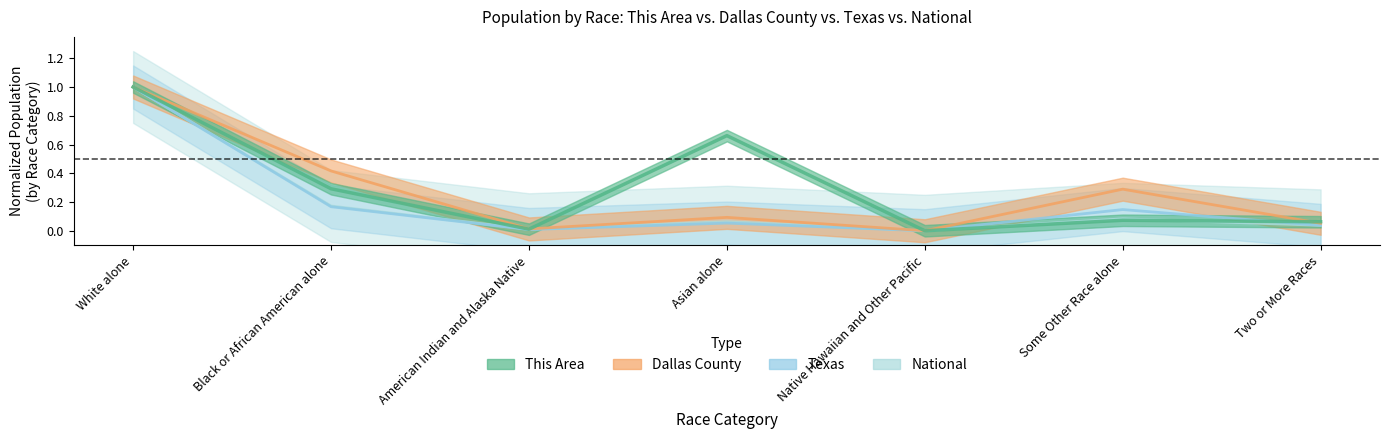

How many interior local valleys does the This Area series have?

2